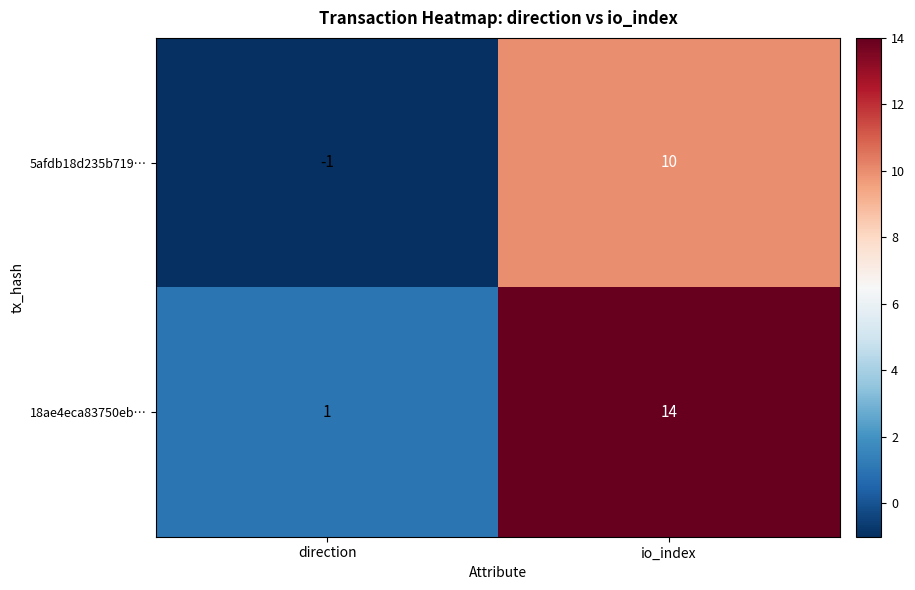

Where is 5afdb18d235b719⋯ nearest to the value 4?

direction